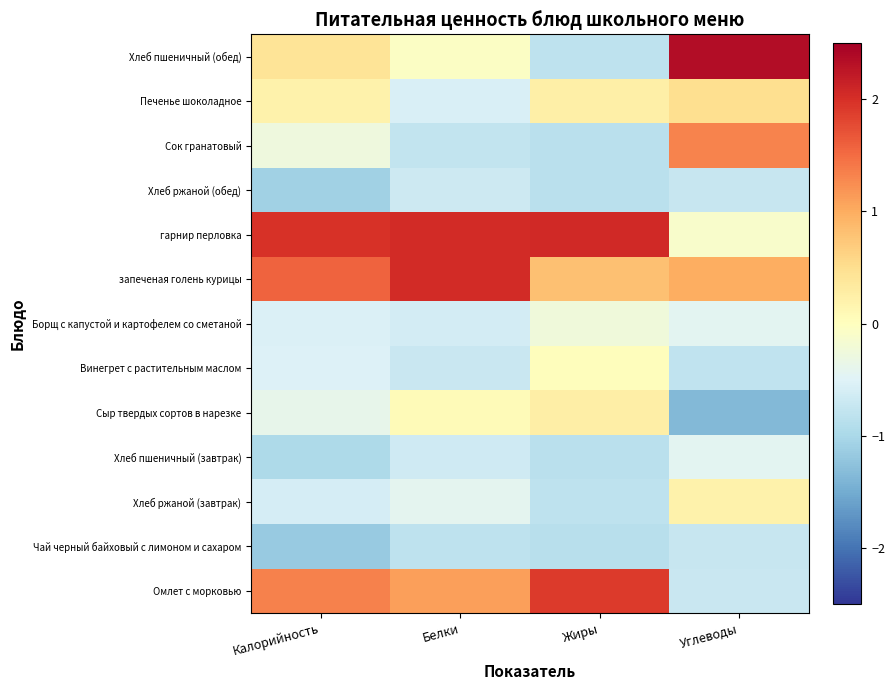

At how many categories does at least one series exceed 0?

4